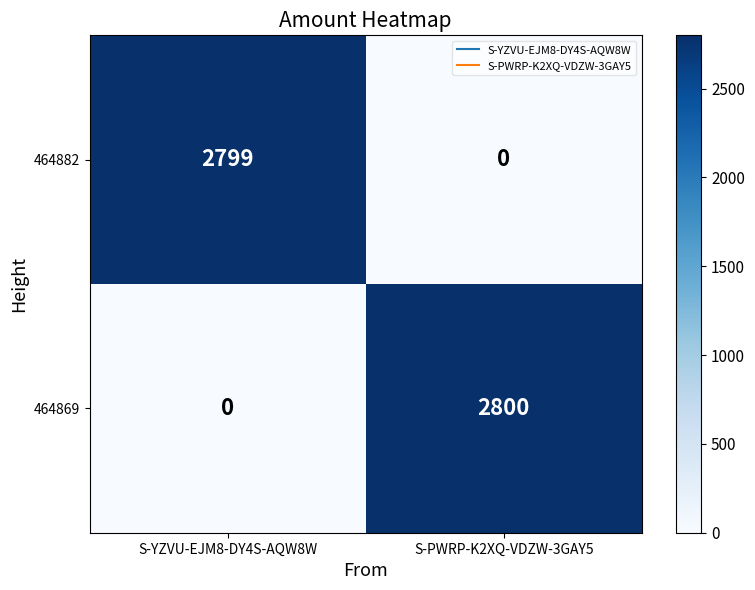

At which category is the sum across all series the highest?

S-PWRP-K2XQ-VDZW-3GAY5